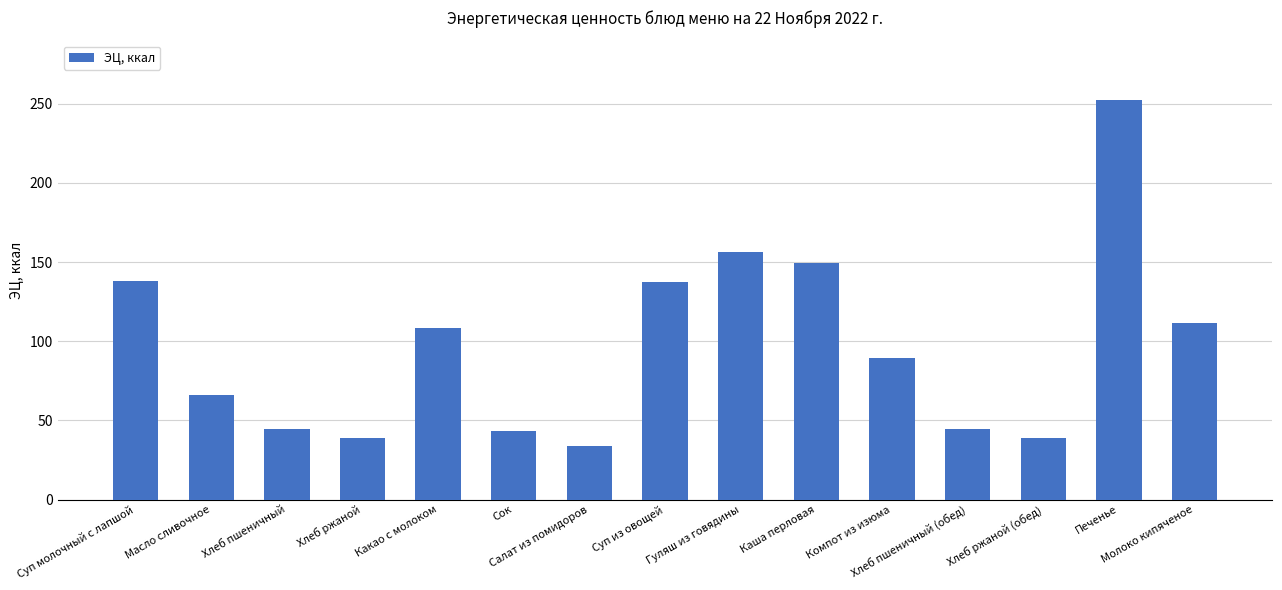

Does the chart contain any negative values?

No